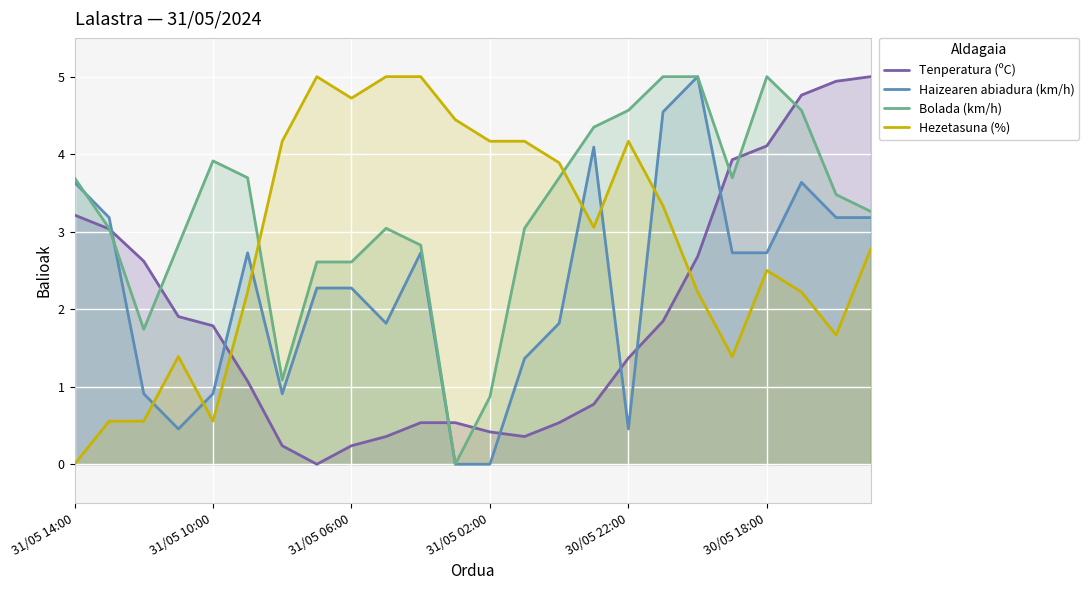

Is the value of Tenperatura (ºC) at 31/05 02:00 greater than the value of Haizearen abiadura (km/h) at 31/05 14:00?

No